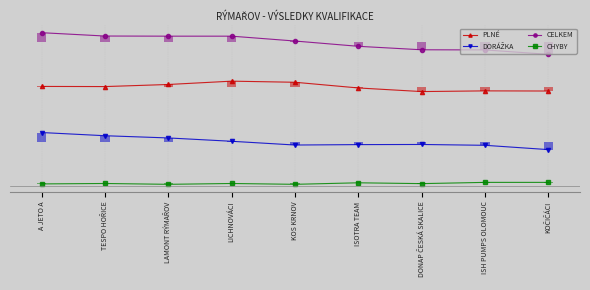

The value of DORÁŽKA at LICHNOVÁCI is 427. True or false?

False